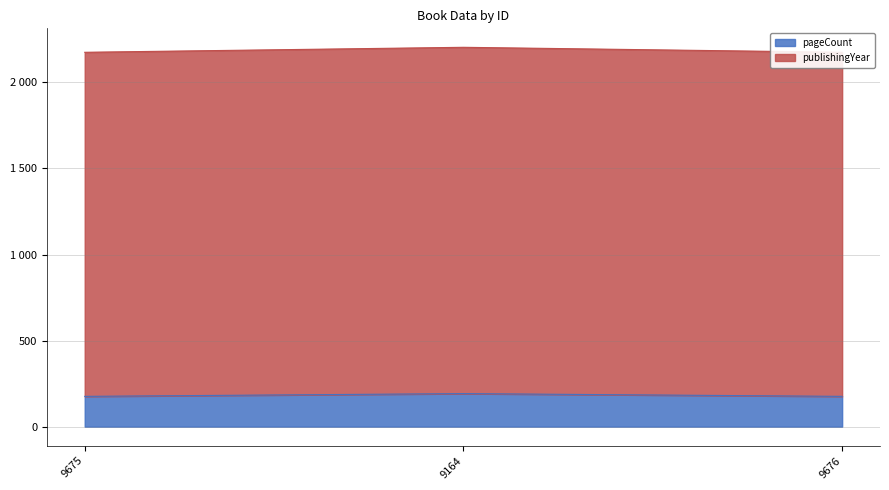

What is the difference between the maximum and second lowest values in the pageCount series?

16